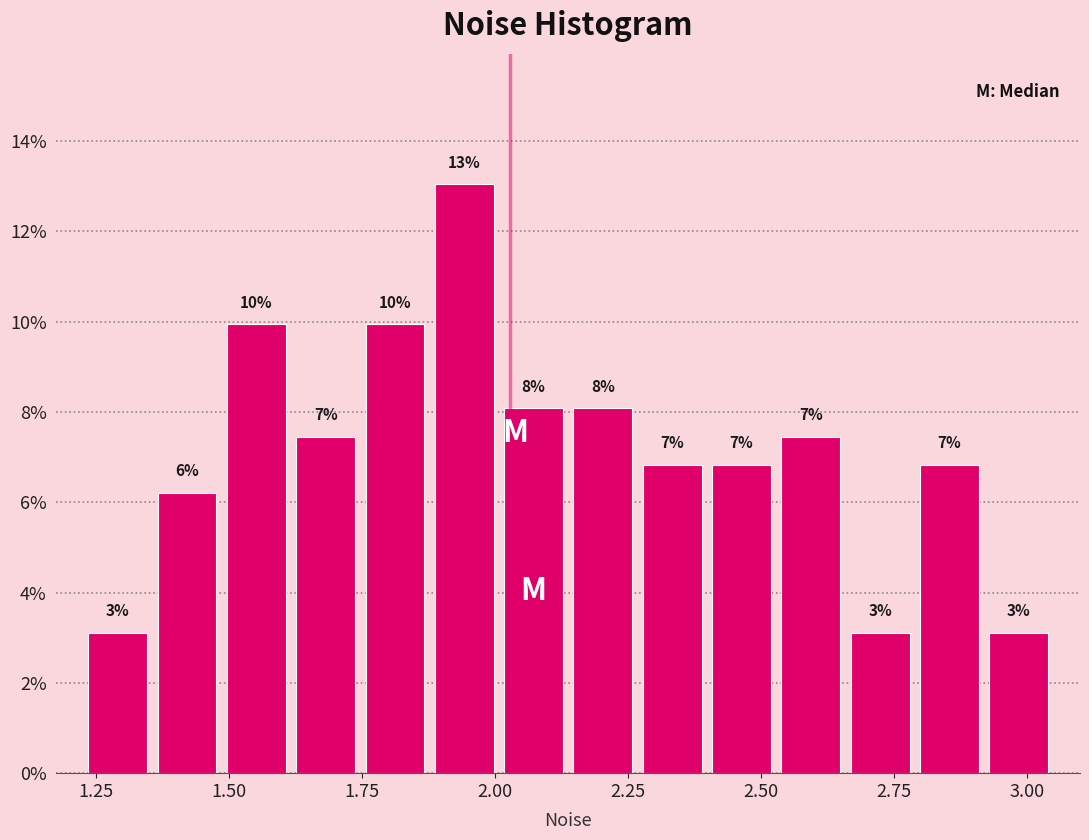

Around what value on the x-axis is the tallest bar? Give the approximate position of its centre, as read against the axis.

1.95